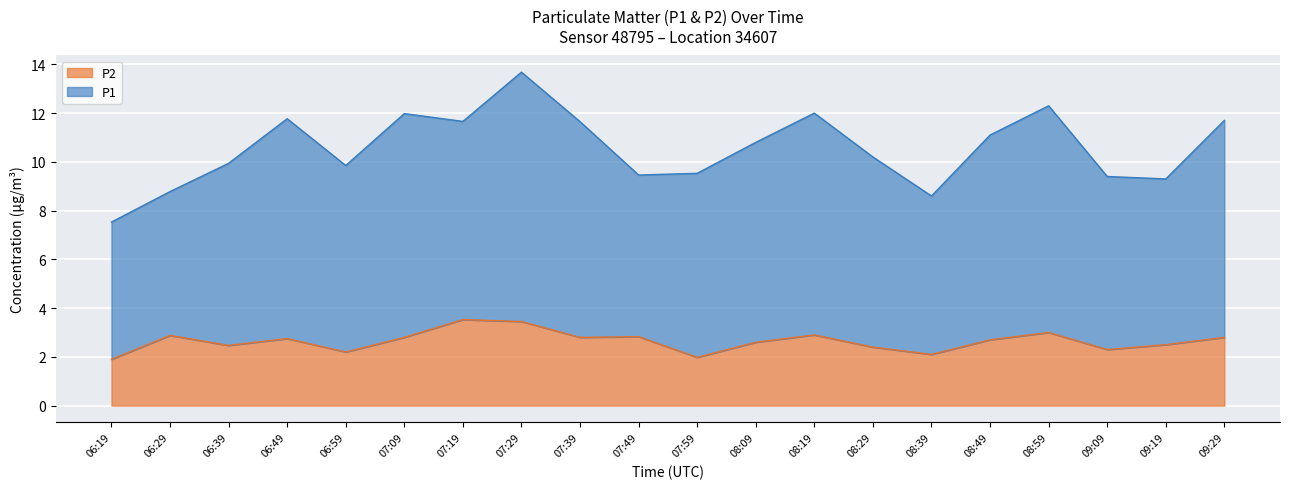

Count the number of values greater than 2.

18